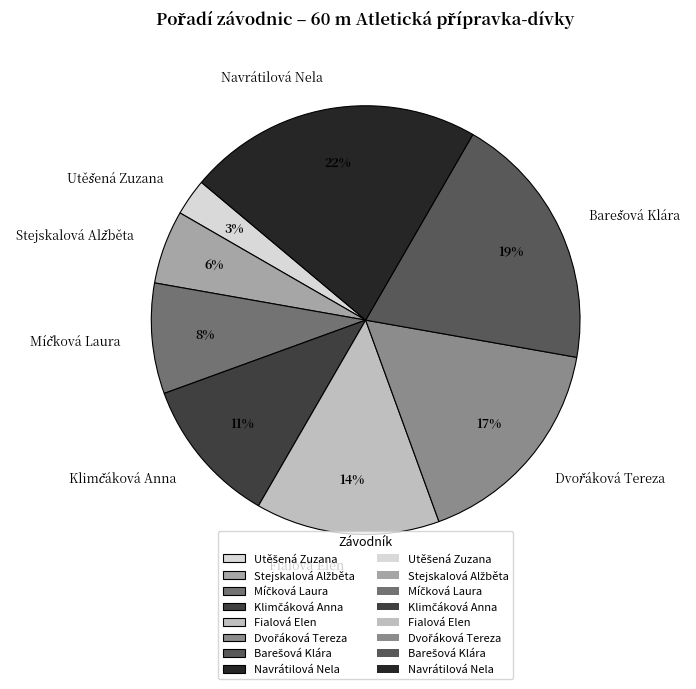

Which category has the biggest portion of the pie?

Navrátilová Nela